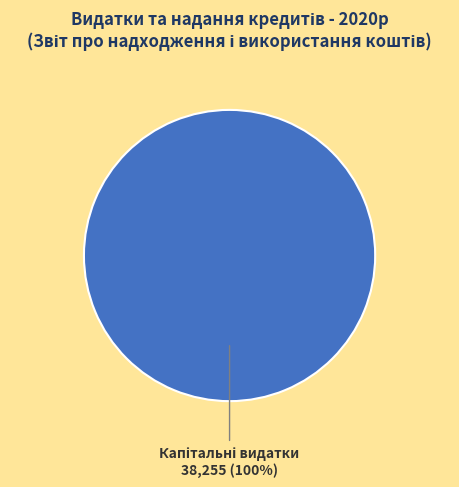

Is there any slice that represents more than half of the pie?

Yes